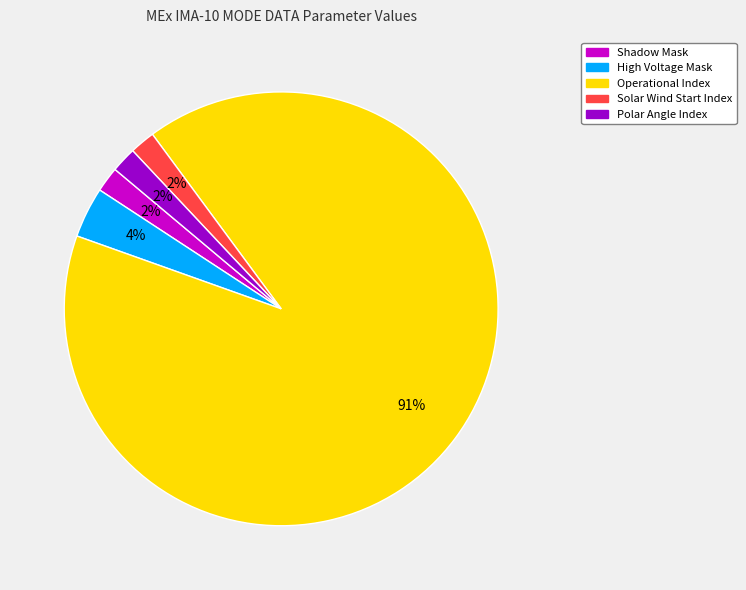

Which category has the biggest portion of the pie?

Operational Index